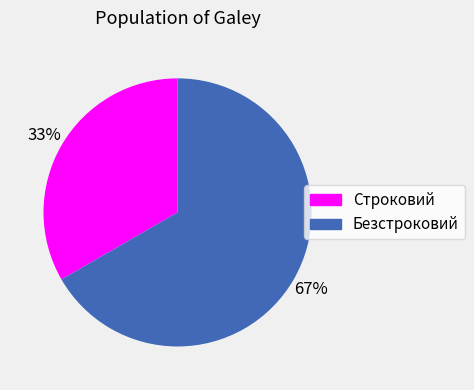

Between Строковий and Безстроковий, which is larger?

Безстроковий